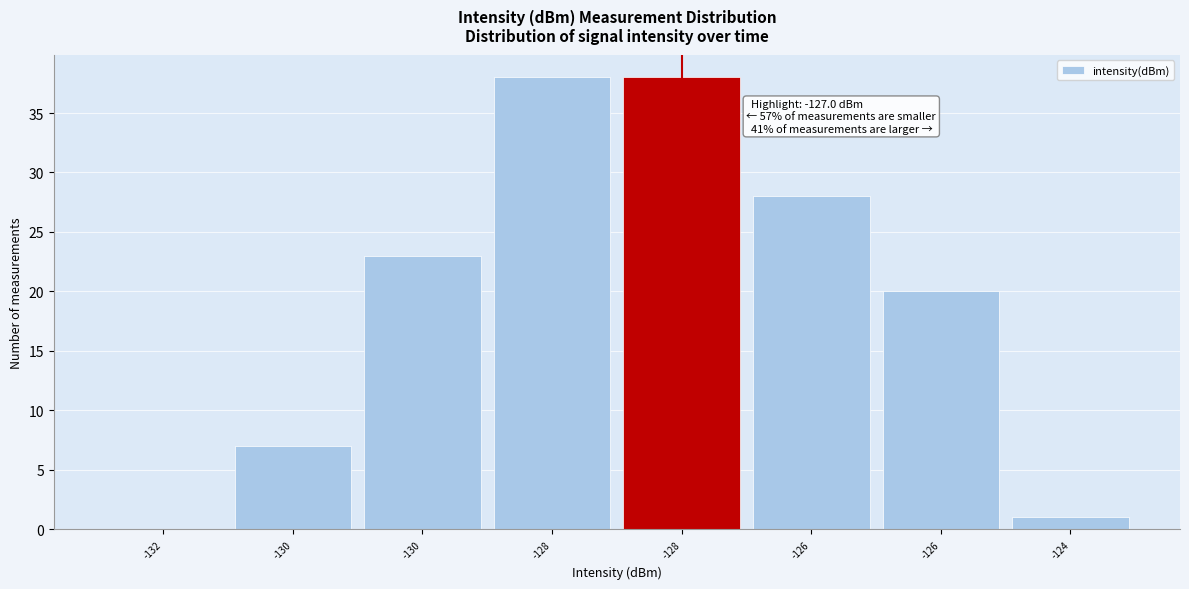

How many positive values are there?

7